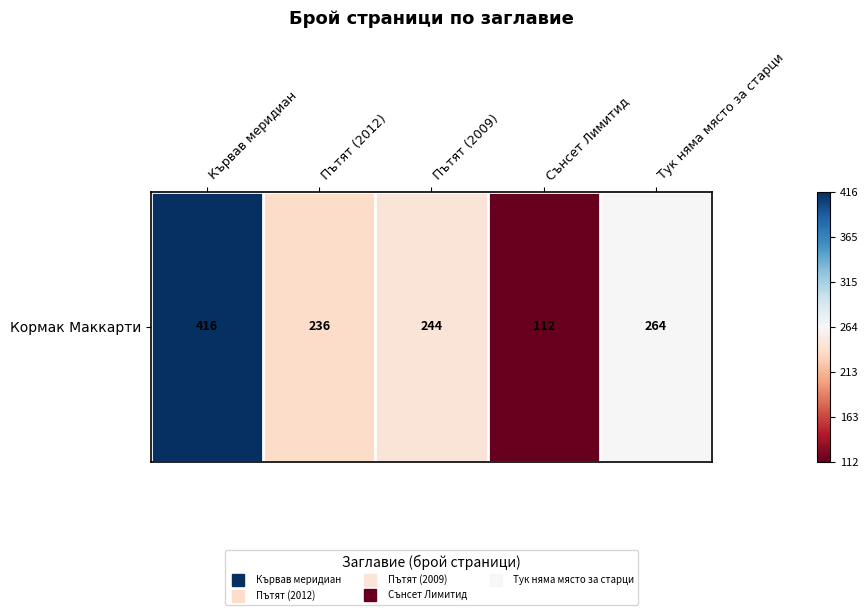

Rank the categories by value from highest to lowest.

Кървав меридиан, Тук няма място за старци, Пътят (2009), Пътят (2012), Сънсет Лимитид